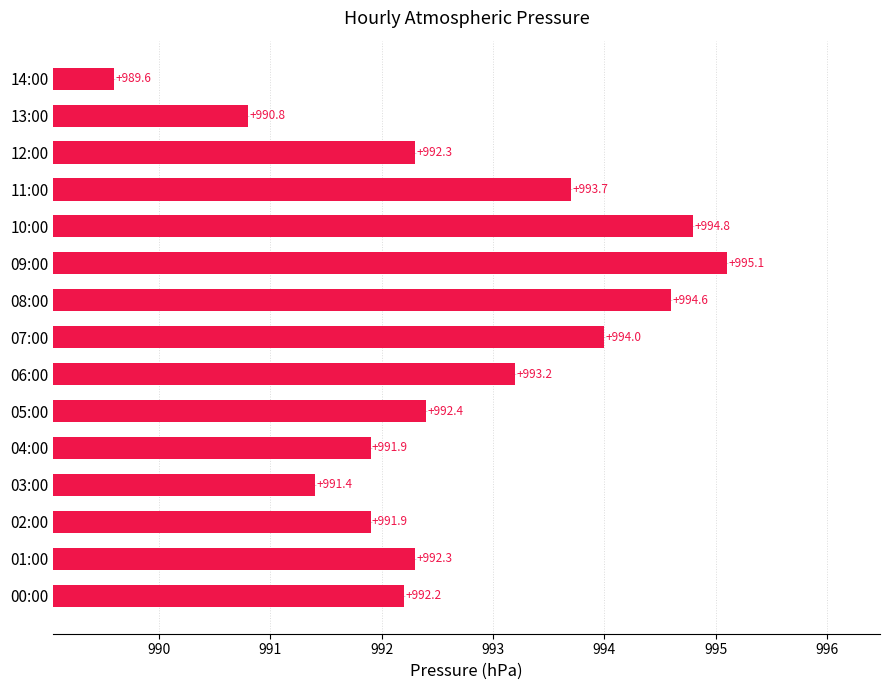

What value does the data have at 02:00?

991.9